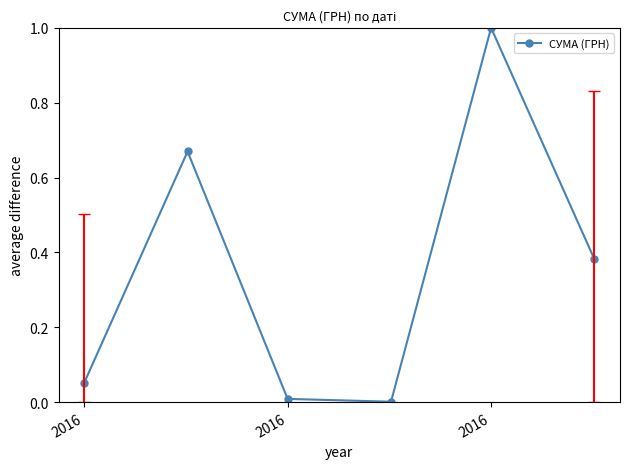

True or false: there are more than 1 points higher than both neighbors.

True